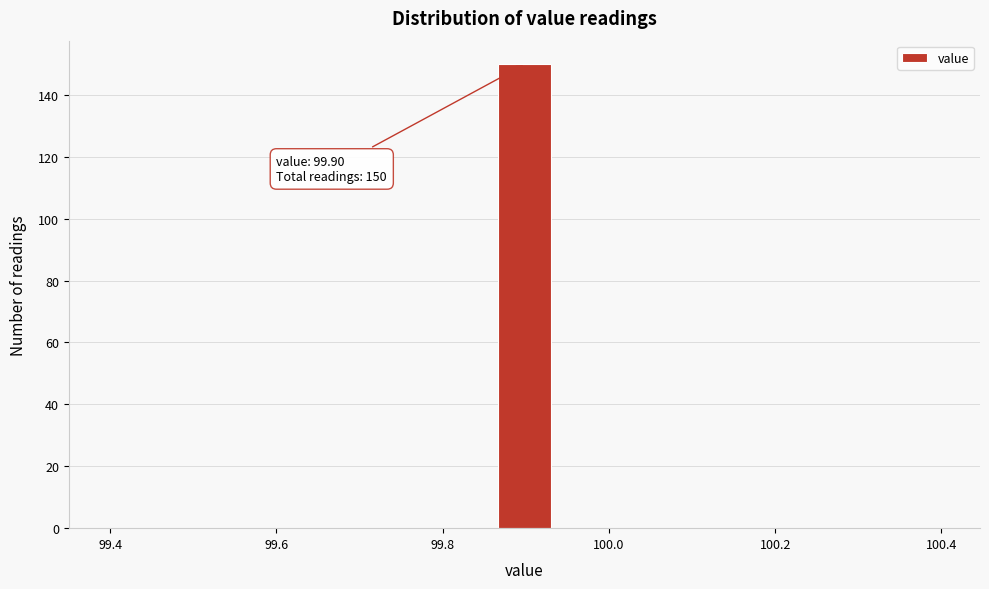

Around what value on the x-axis is the tallest bar? Give the approximate position of its centre, as read against the axis.

99.90